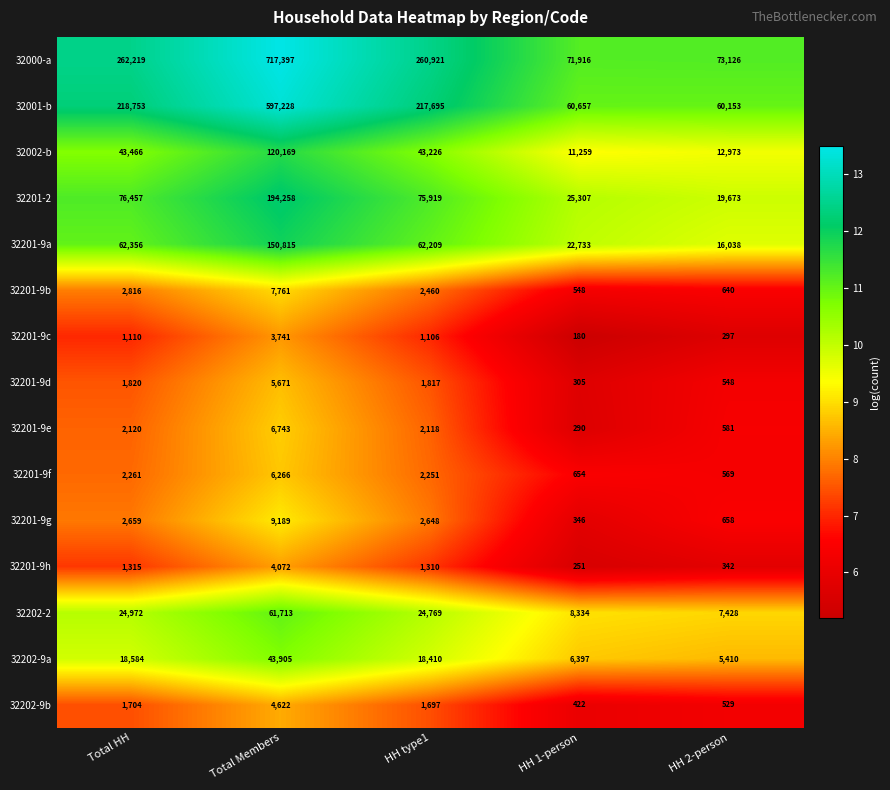

The 32000-a series shows 262219 at Total HH. True or false?

True